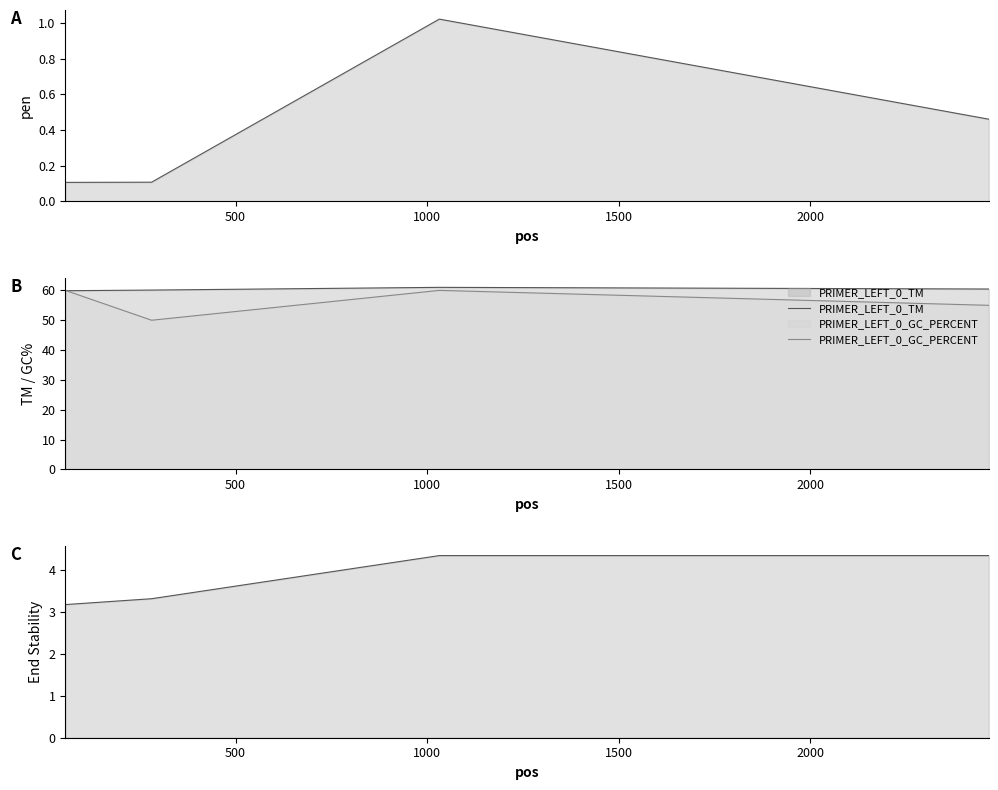

What is the maximum value for PRIMER_LEFT_0_GC_PERCENT?

60.0